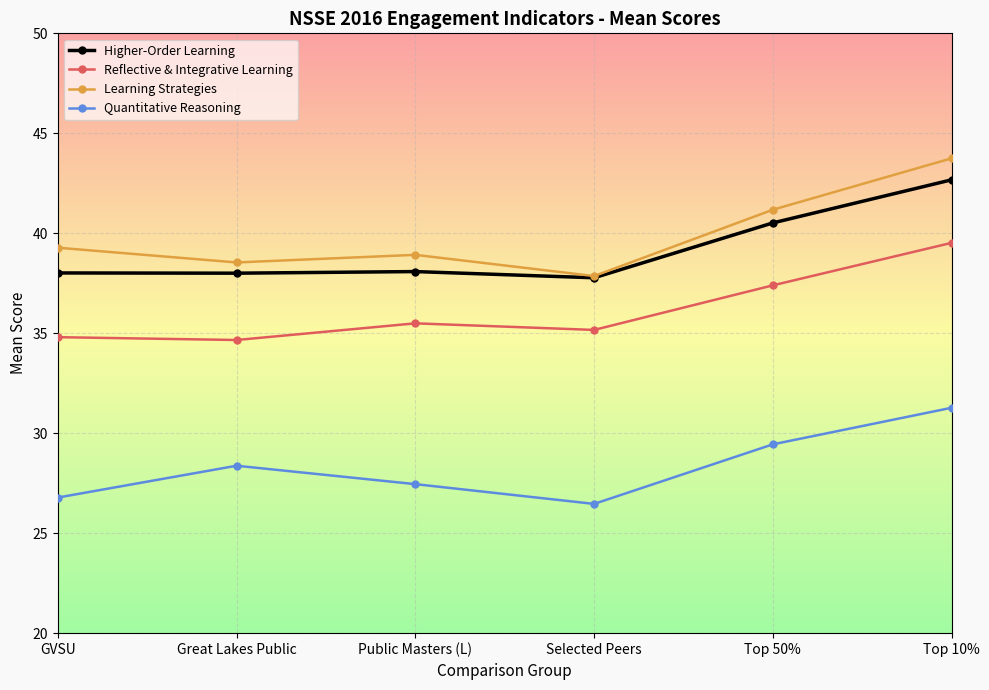

What is the spread (max minus min) of values at Top 10%?

12.5